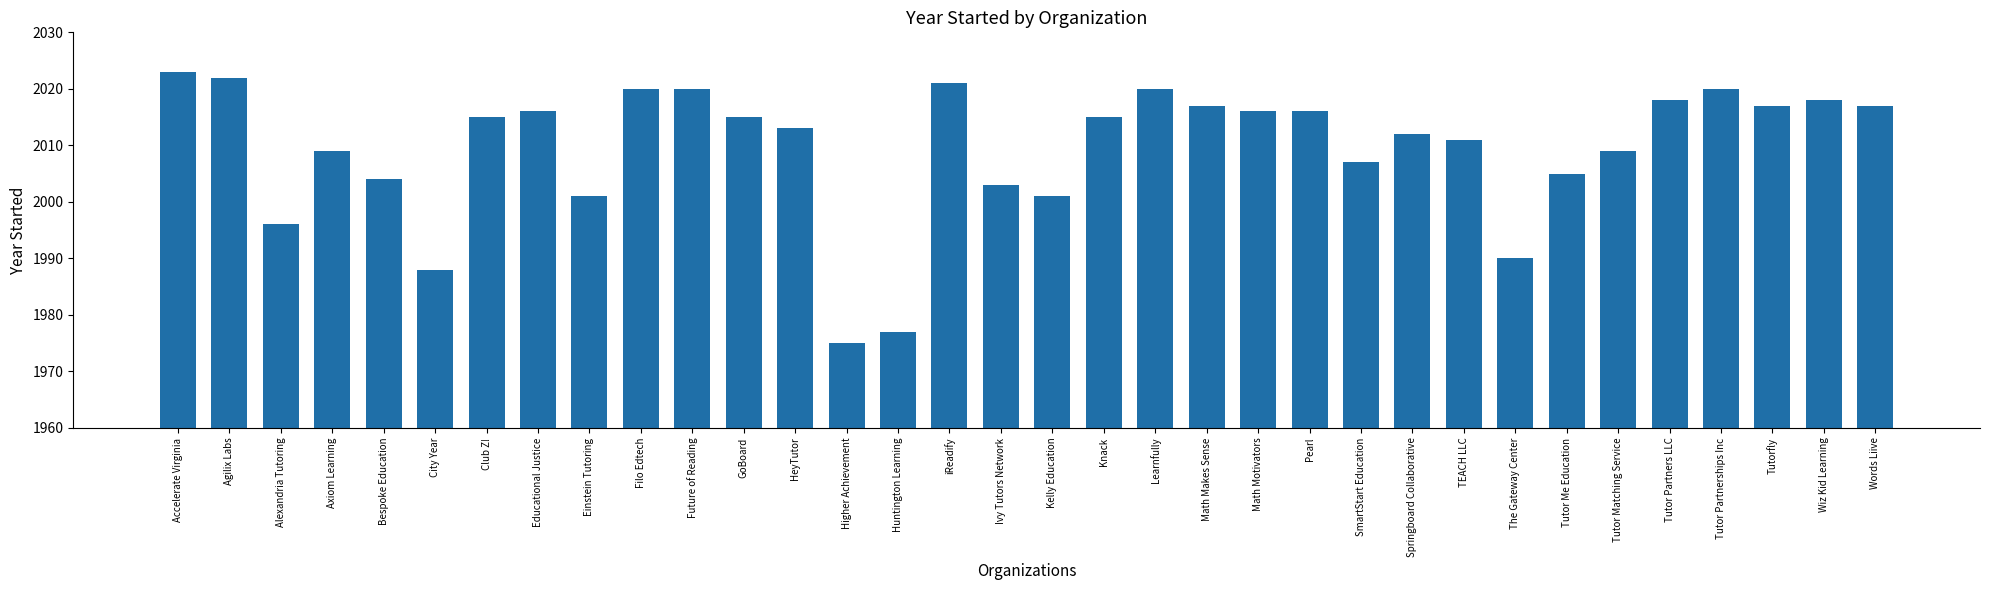

Which has a higher value, Words Liive or Agilix Labs?

Agilix Labs